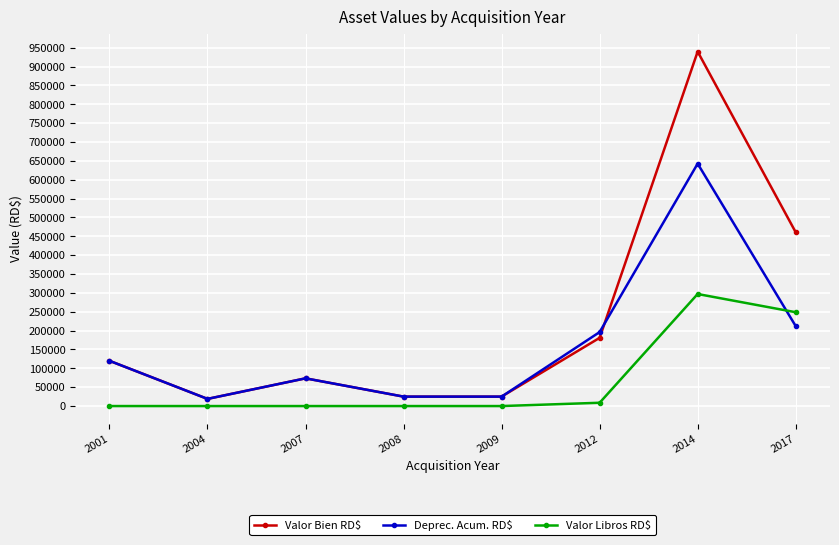

What is the average value of the Valor Libros RD$ series?

69331.7